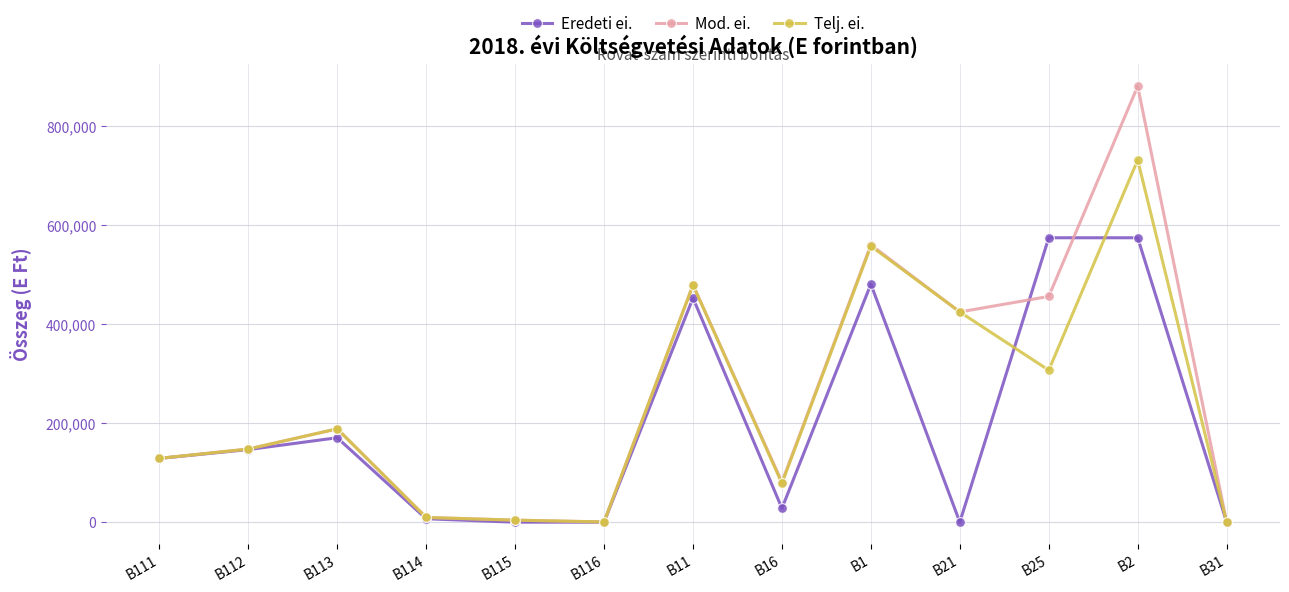

What is the highest value of the Telj. ei. series?

731800